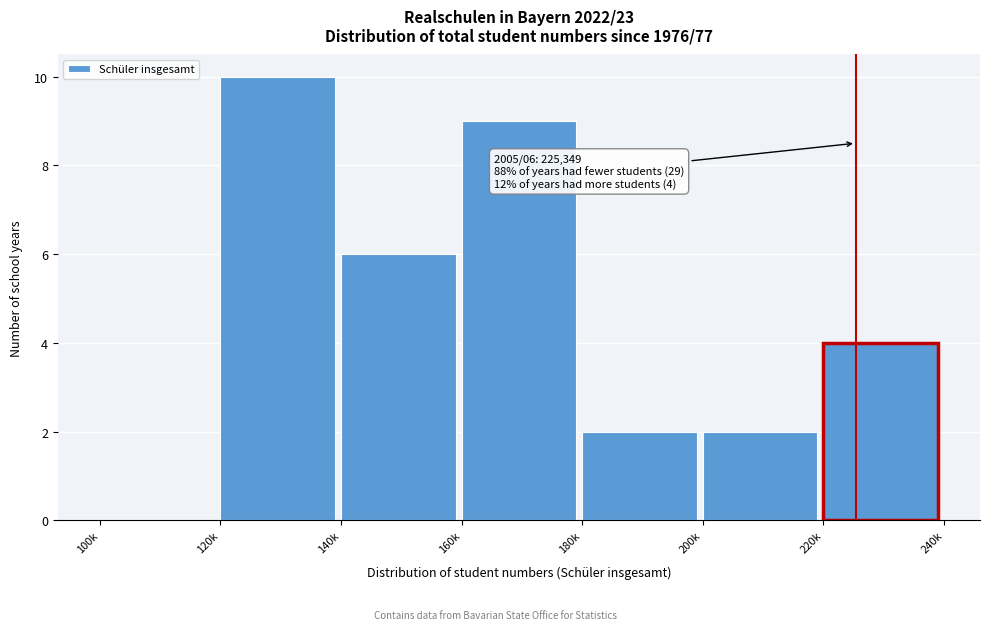

Reading left to right, transcribe all the data shown in this chart.

100k=0	120k=10	140k=6	160k=9	180k=2	200k=2	220k=4